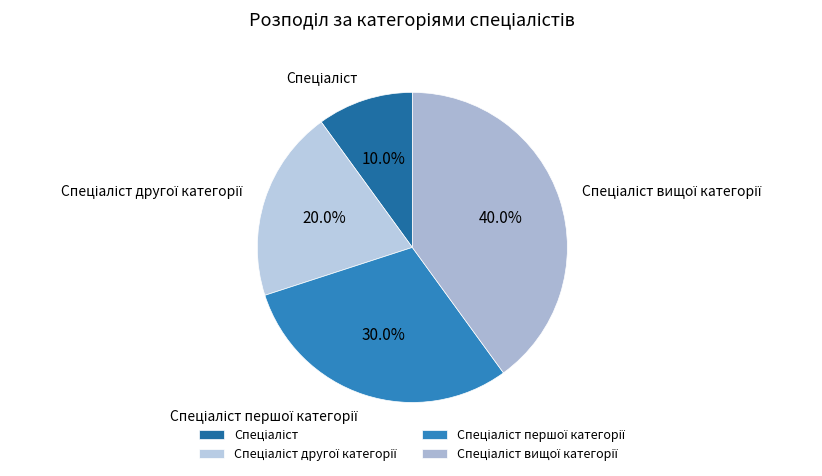

Is there a majority slice in this chart?

No